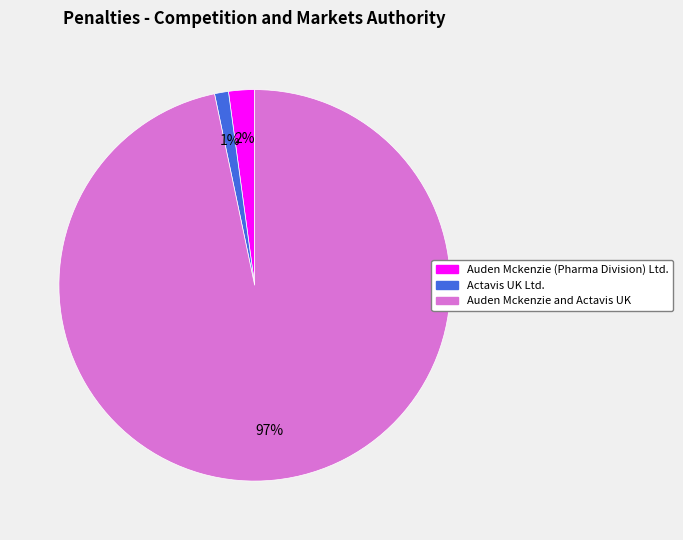

To the nearest percent, what is the difference between the largest and smallest slice percentages?

96%